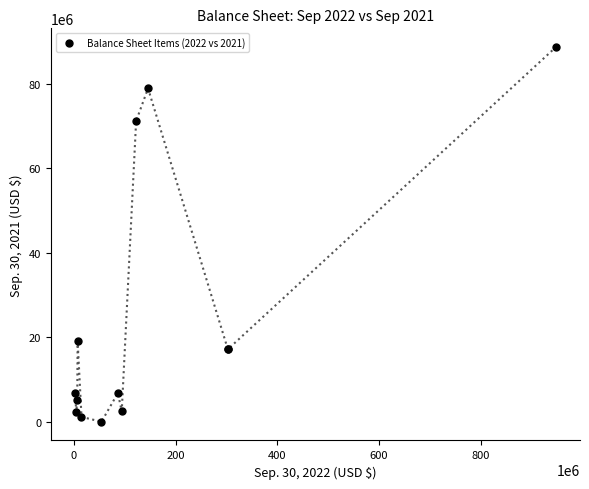

What Y value in the scatter plot is closest to 44346230?

19126765